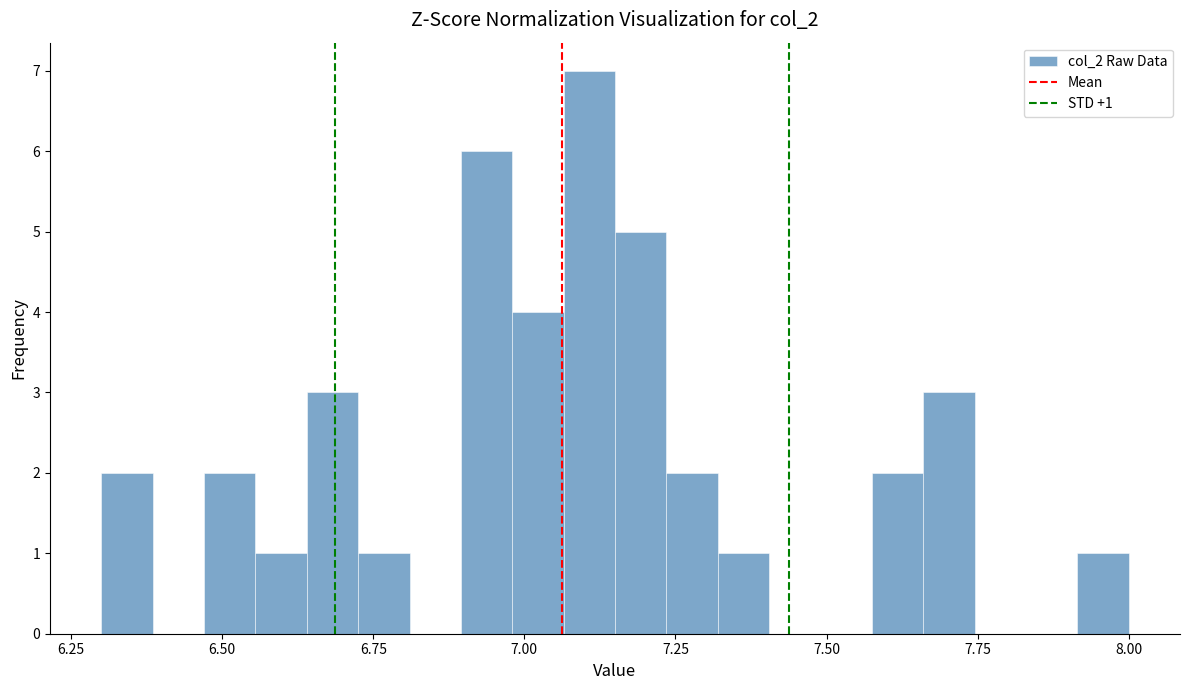

Read against the x-axis, roughly where is the centre of the tallest bar?

7.10